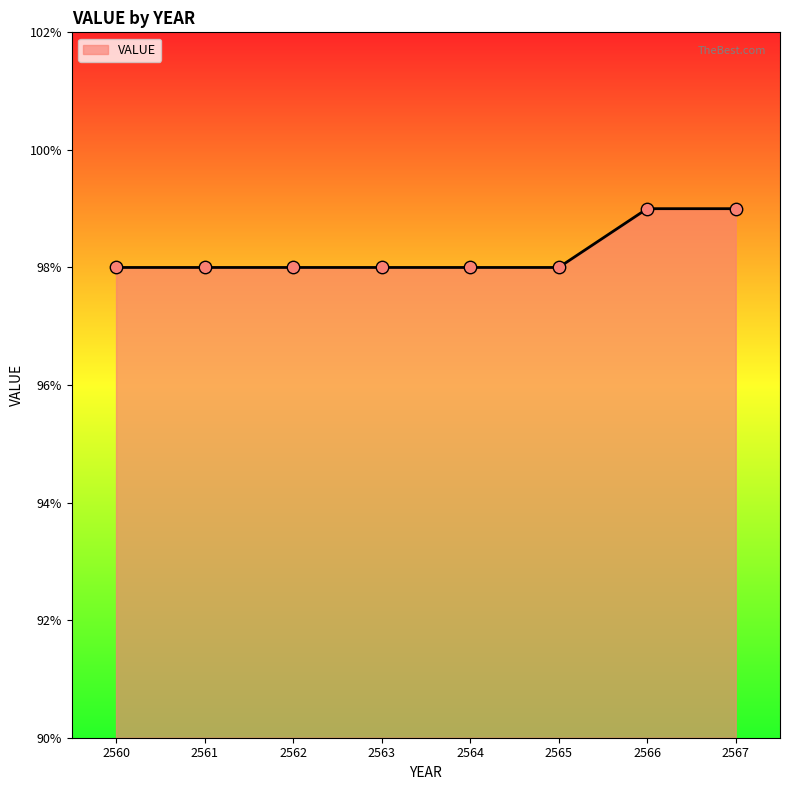

What is the change in value from 2560 to 2567?

+1